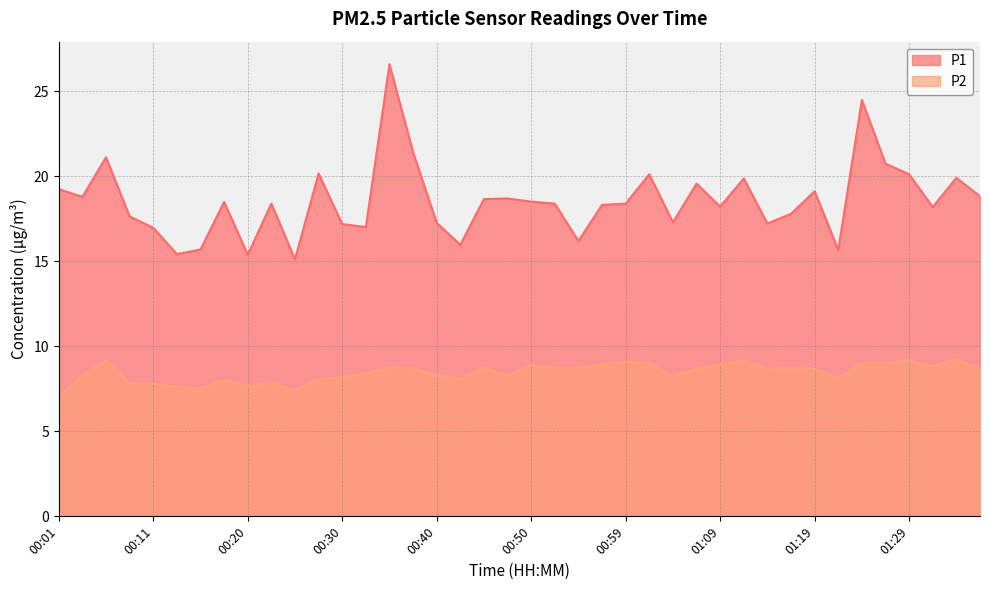

Is it true that P2 equals 11.1 at 00:23?

False